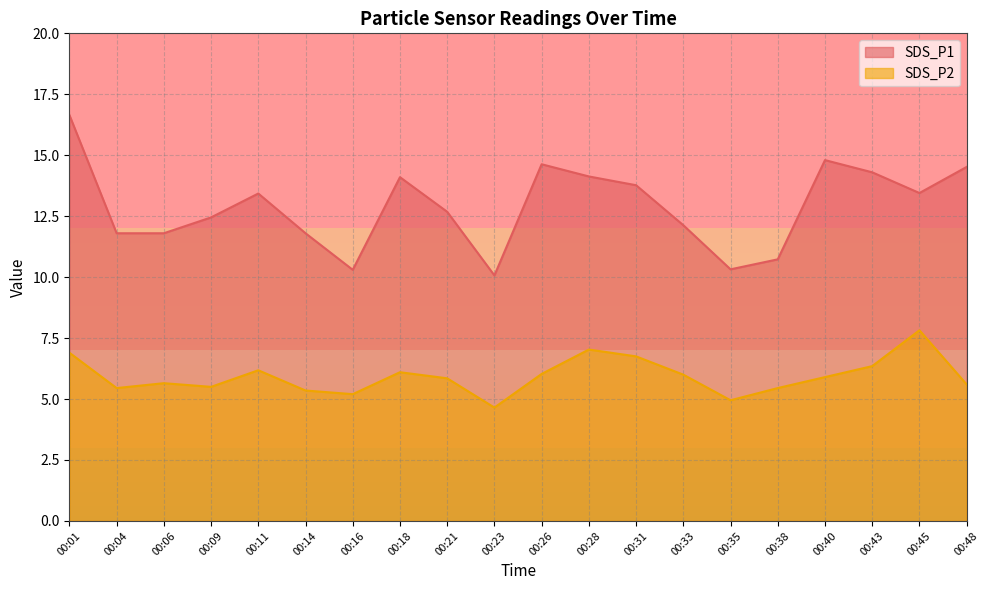

True or false: SDS_P2 has more than 1 points higher than both neighbors.

True